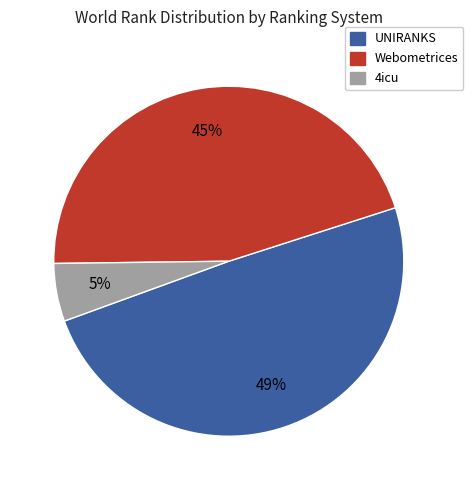

Which has a higher value, Webometrices or 4icu?

Webometrices